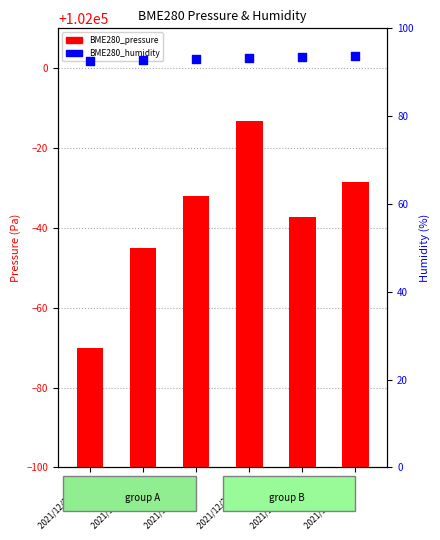

What are all the series names shown in the legend?

BME280_pressure, BME280_humidity